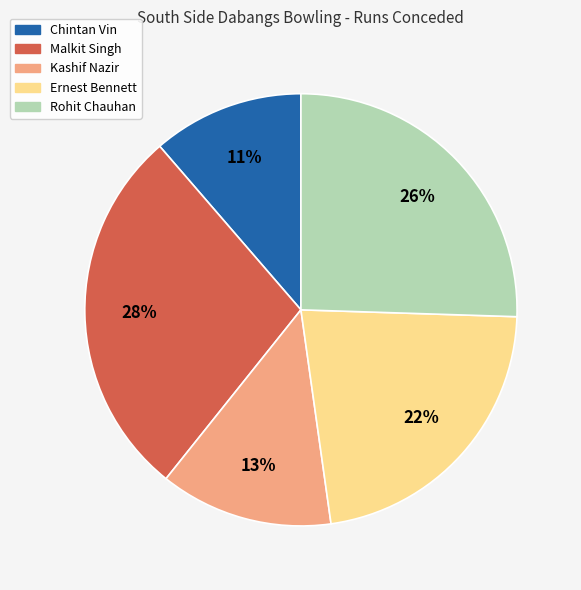

Which category has the smallest portion of the pie?

Chintan Vin